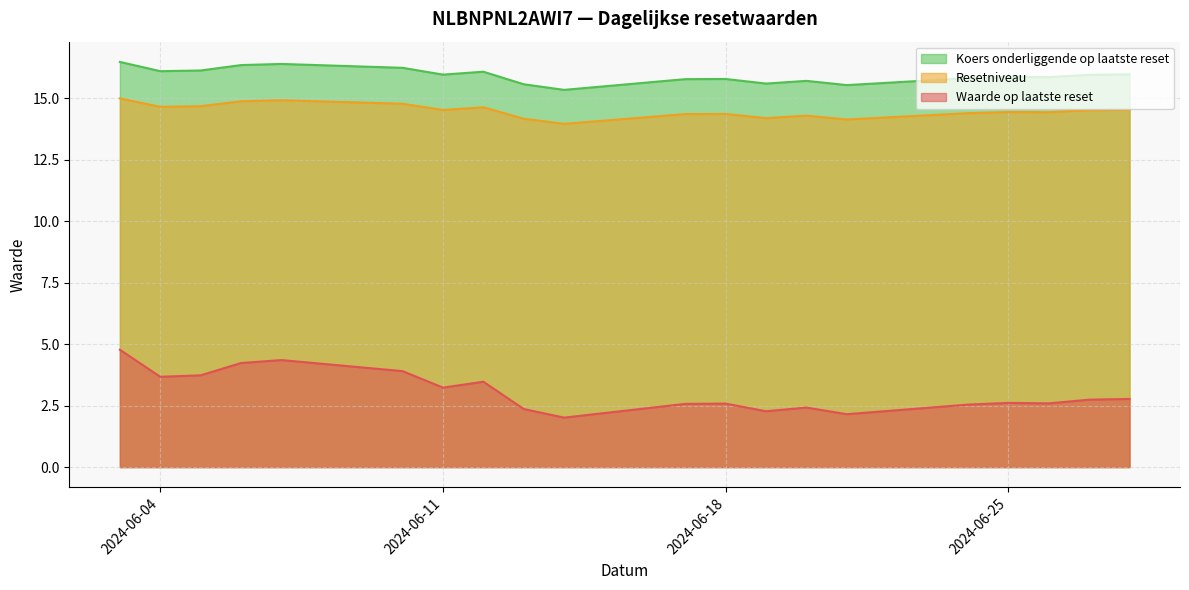

Which series changed the most between 2024-06-24 and 2024-06-13?

Koers onderliggende op laatste reset